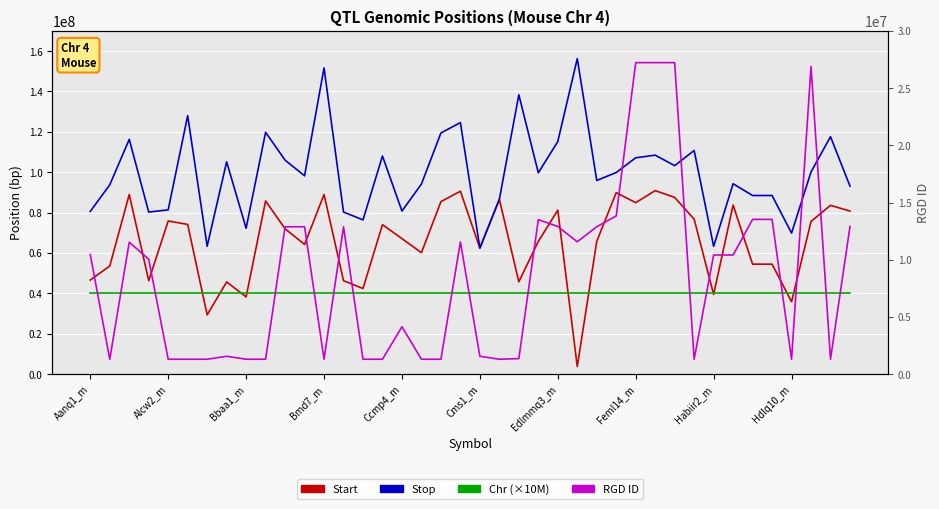

The RGD ID series shows 2186903 at Alcw2_m. True or false?

False